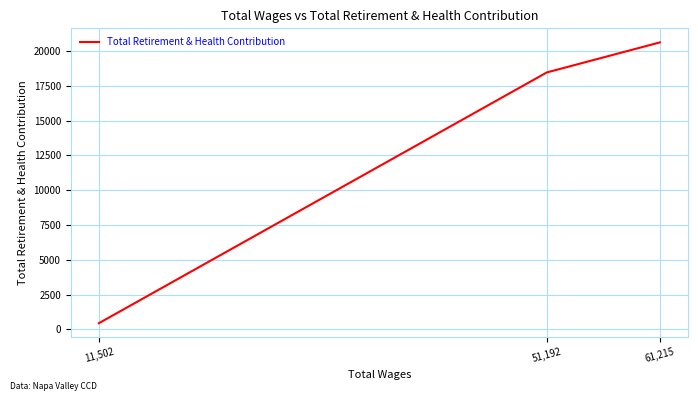

What is the approximate value at 61,215?

20625